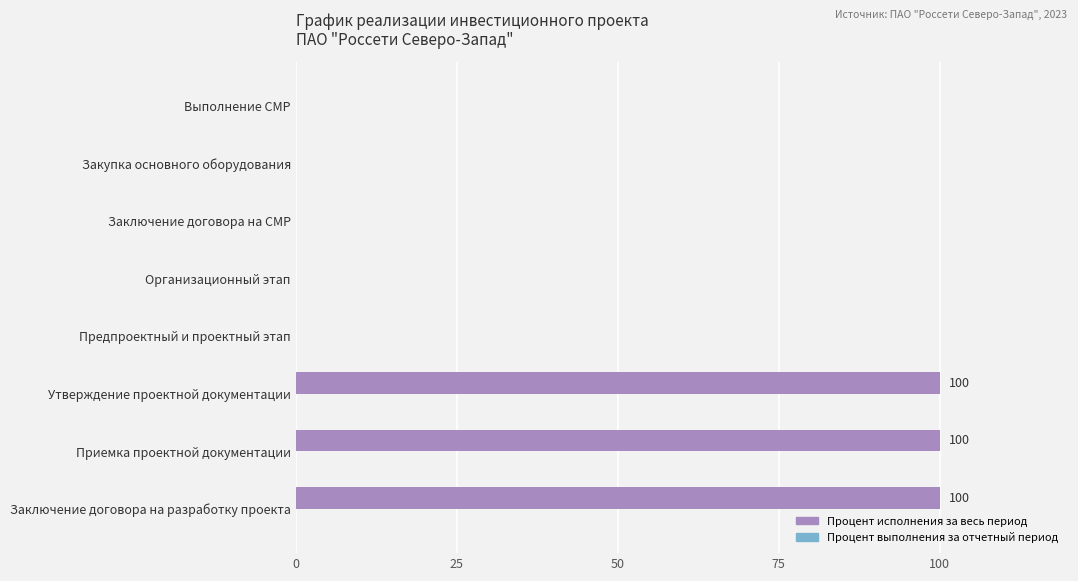

What is the maximum value shown in the chart?

100